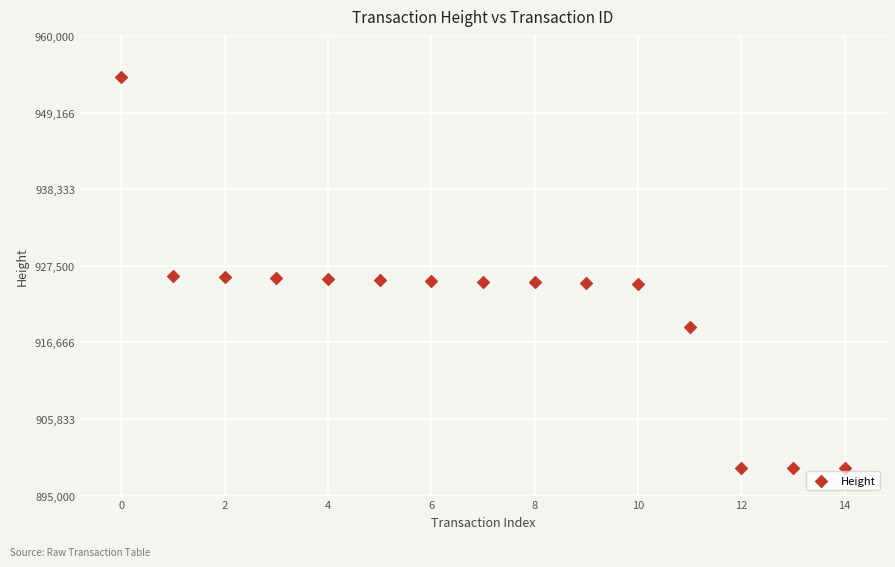

What is the range of Y values (max minus min)?

55322